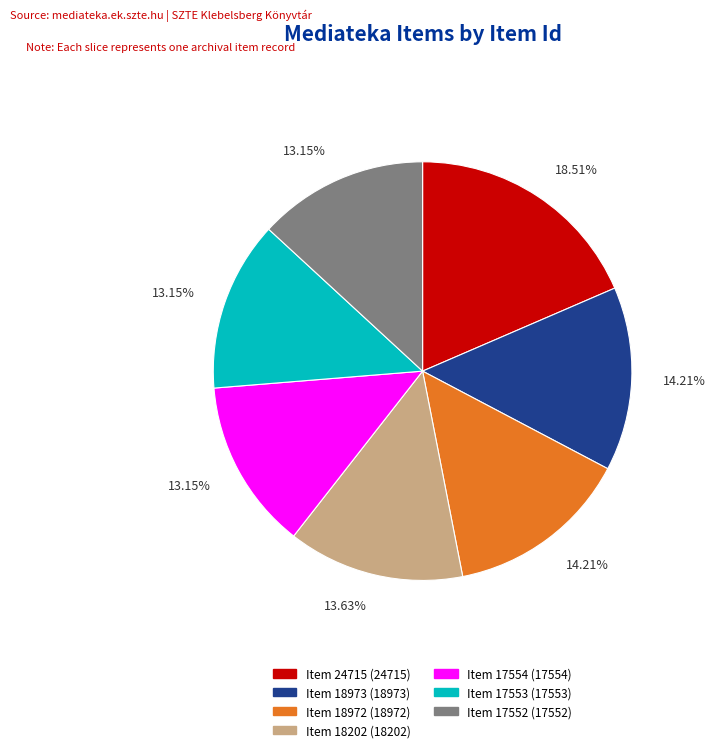

Which has a higher value, Item 18972 or Item 18202?

Item 18972